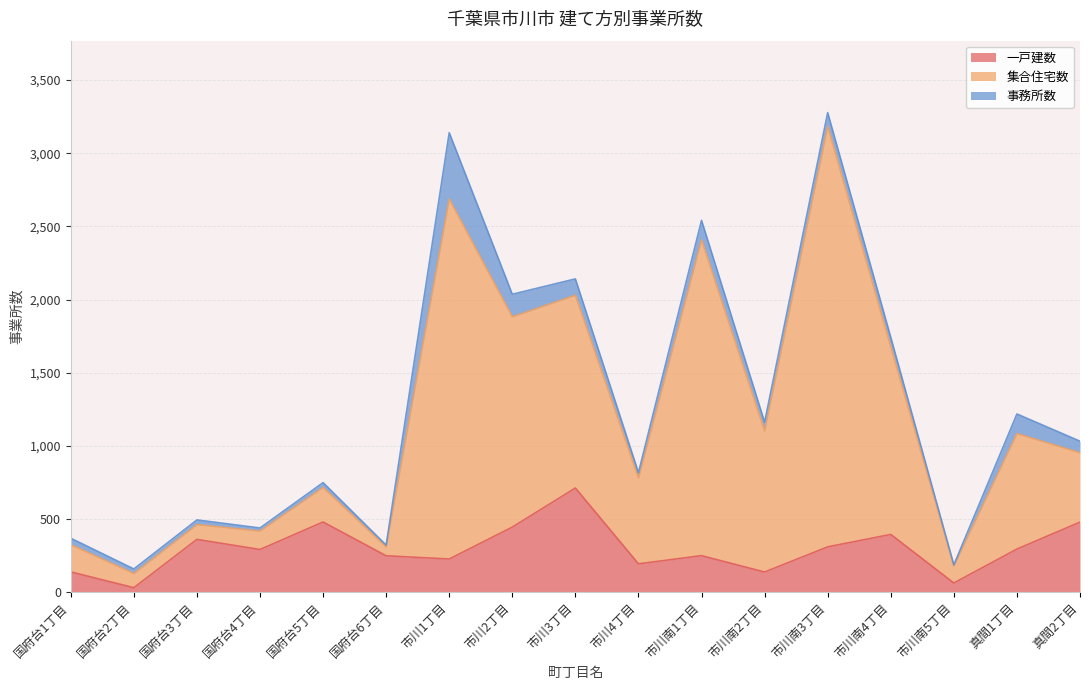

What is the label of the 14th point from the right?

国府台4丁目